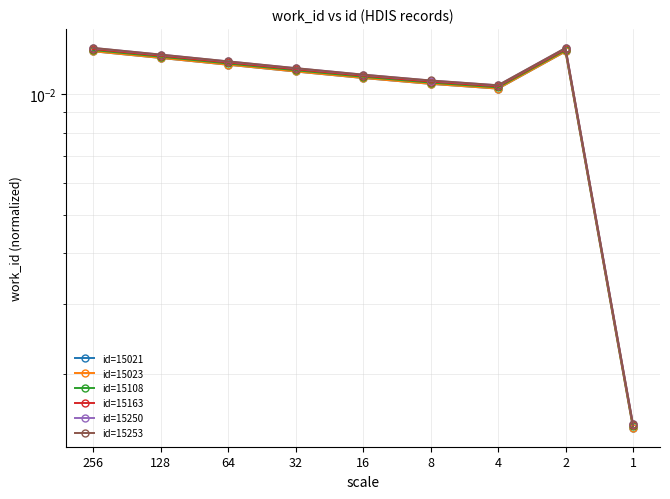

Between 128 and 64, which is larger?

128